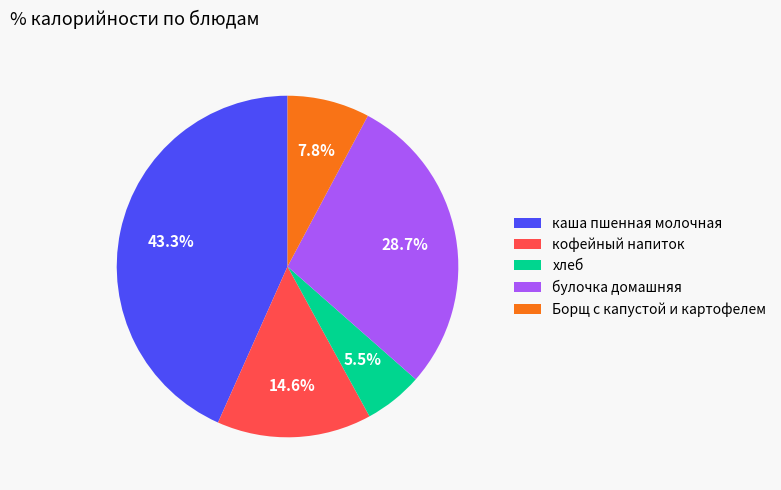

Which slice is the smallest?

хлеб